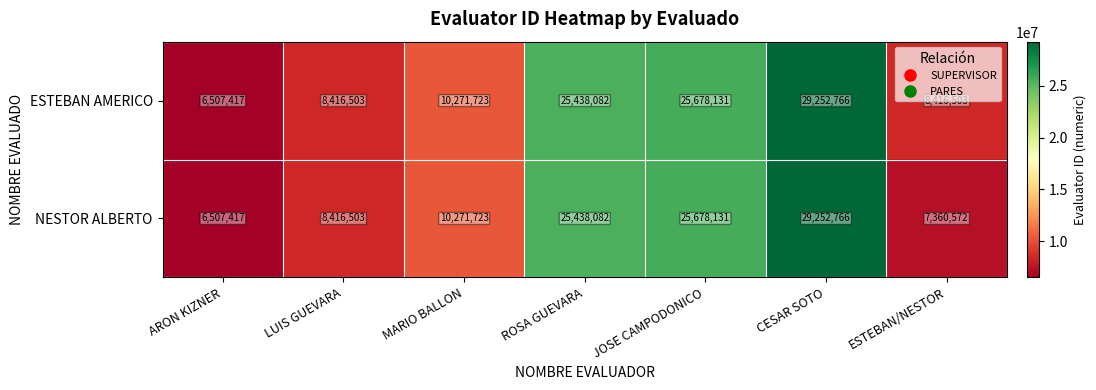

What is the average value of the ESTEBAN AMERICO series?

16283018